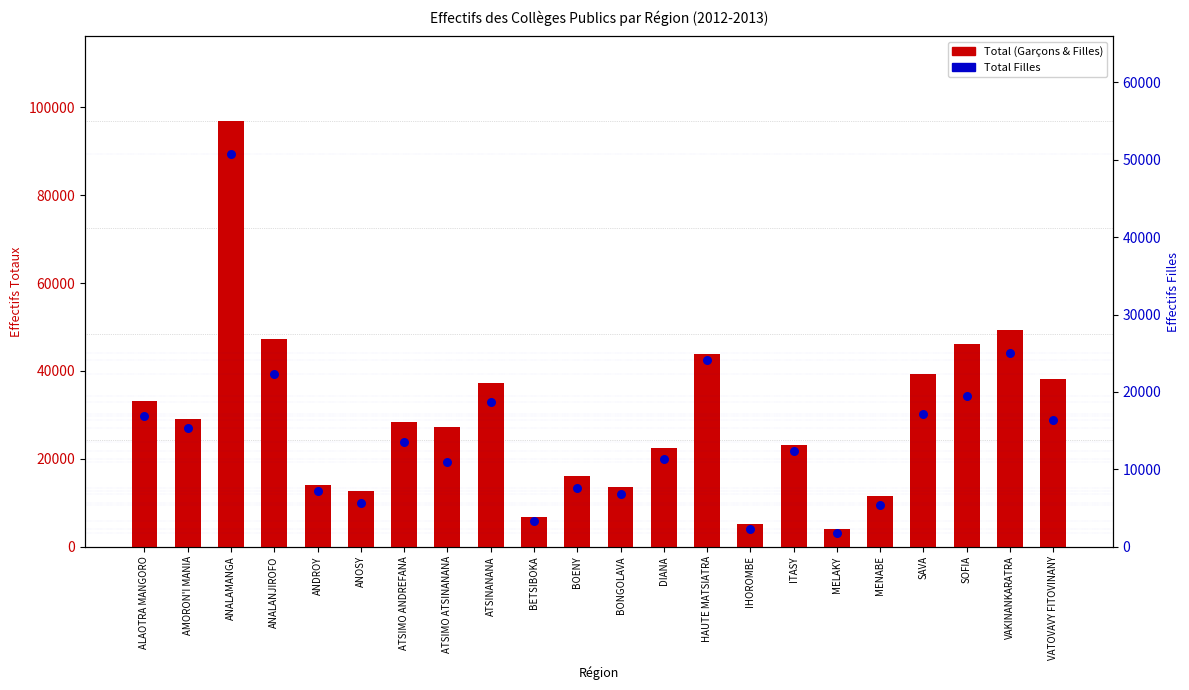

Is the value of Total Filles at ITASY greater than the value of Total (Garçons & Filles) at ALAOTRA MANGORO?

No